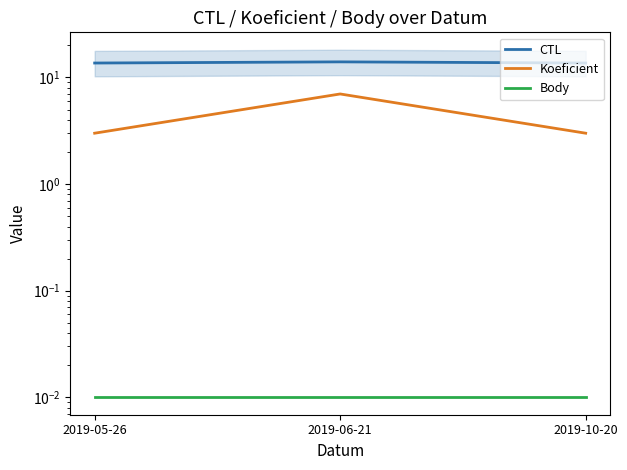

Is it true that Body equals 0.0 at 2019-05-26?

False